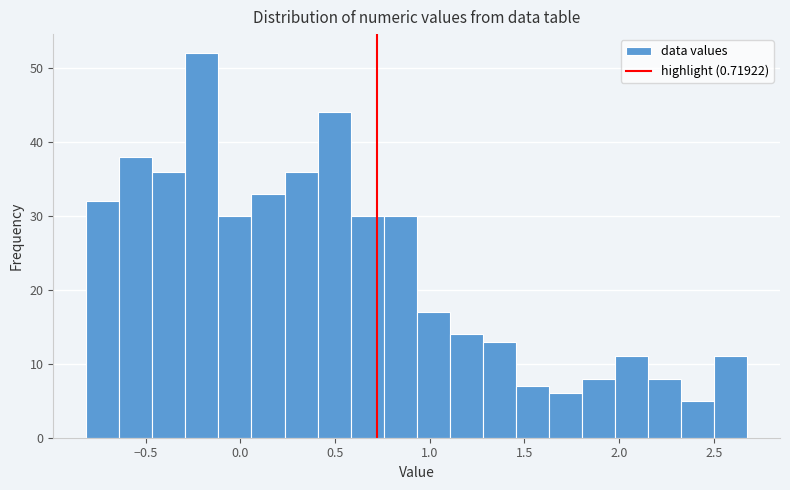

Read against the x-axis, roughly where is the centre of the tallest bar?

-0.20